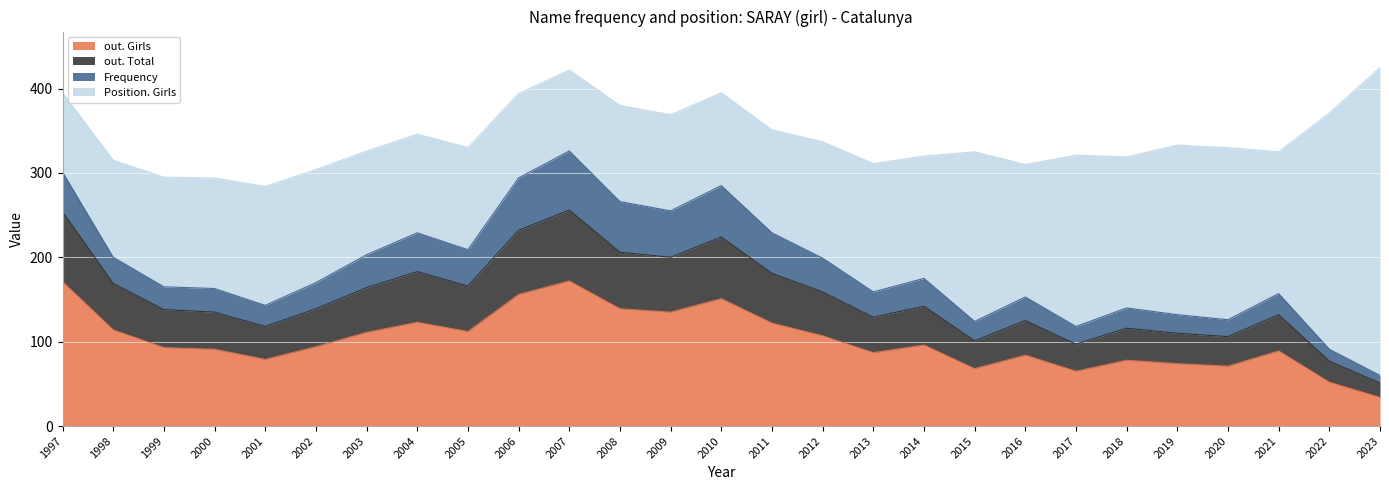

What is the total value across all series at 2019?

333